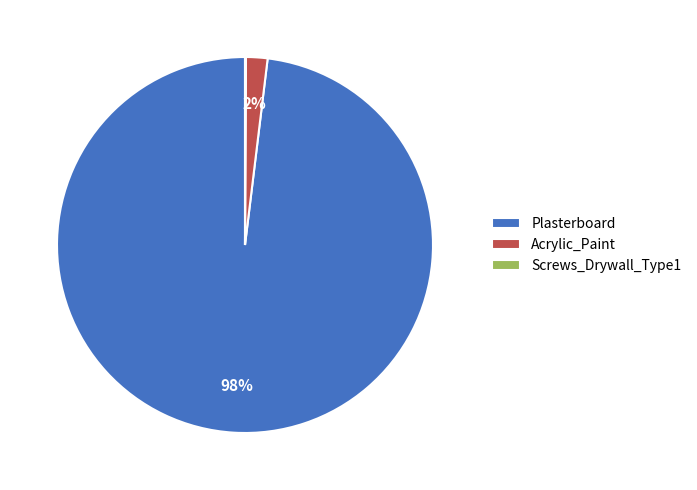

To the nearest percent, what is the average slice percentage?

33%